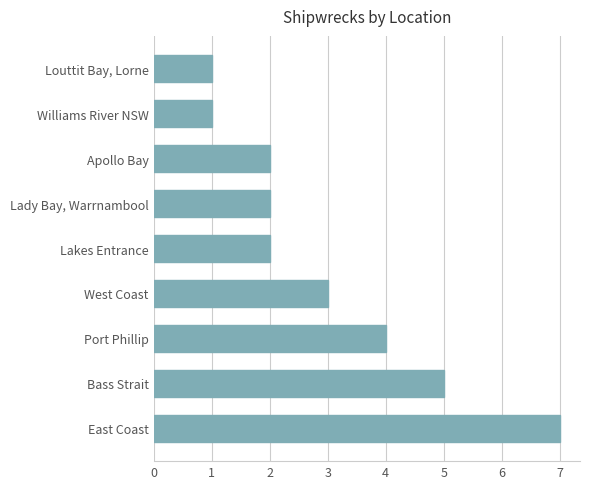

Reading bottom to top, list all the values displayed in this chart.

7	5	4	3	2	2	2	1	1